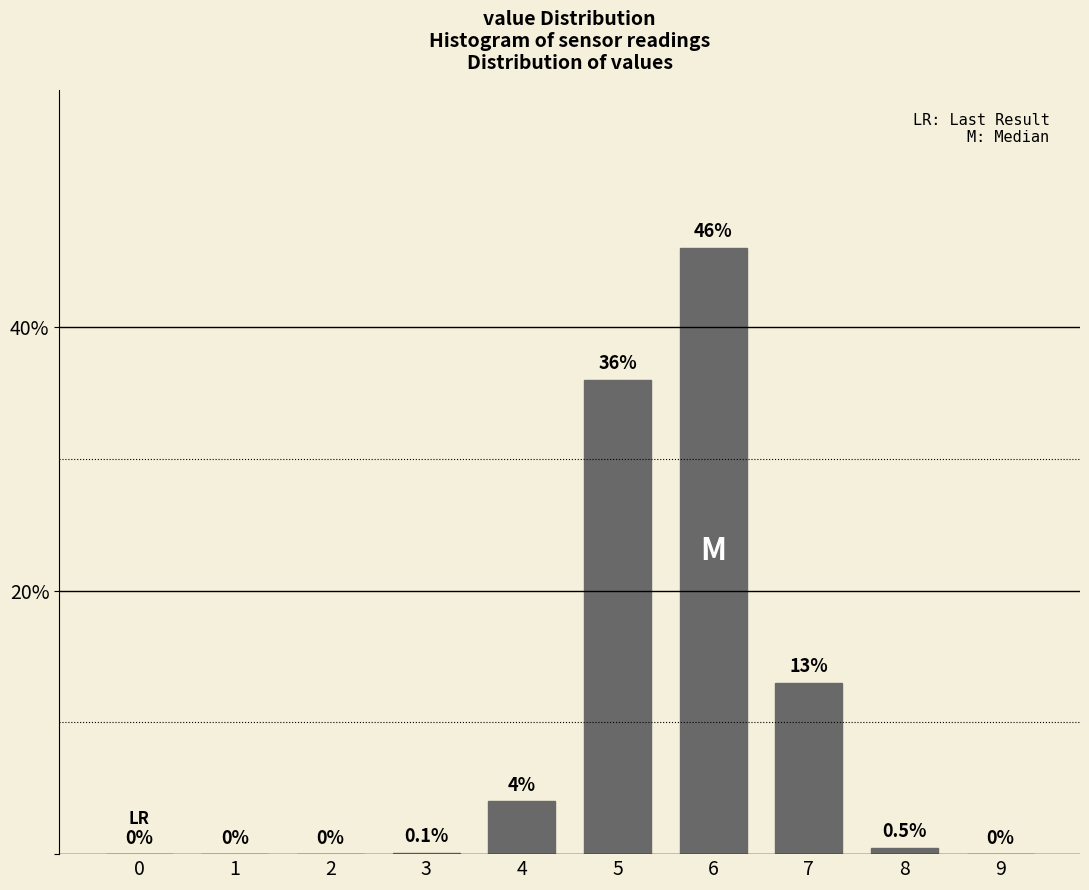

Reading left to right, what are all the values shown in this chart?

0=0.0	1=0.0	2=0.0	3=0.1	4=4.0	5=36.0	6=46.0	7=13.0	8=0.5	9=0.0